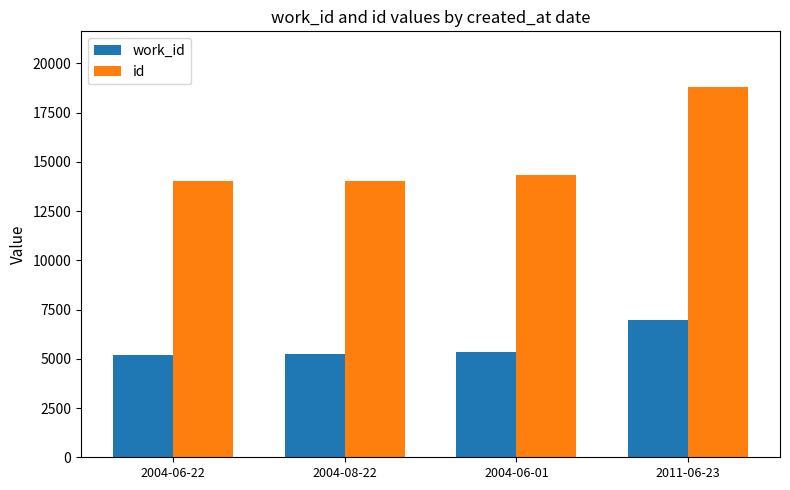

What is the lowest value of the id series?

14030